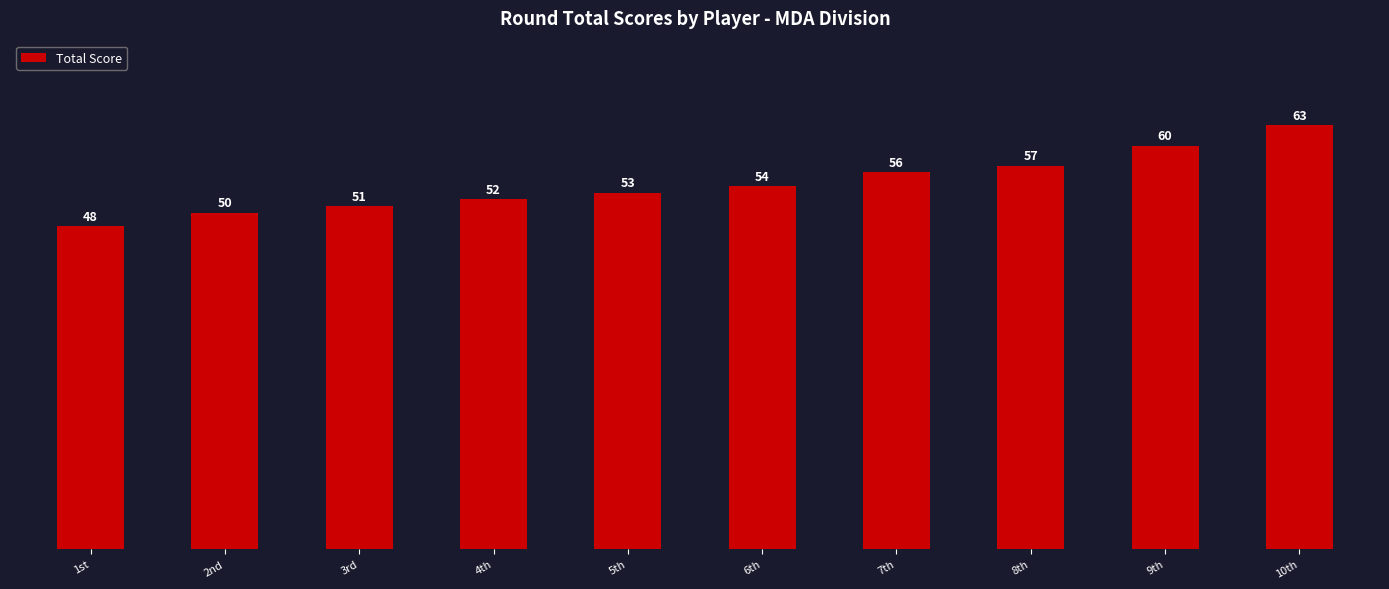

Rank the categories by value from highest to lowest.

10th, 9th, 8th, 7th, 6th, 5th, 4th, 3rd, 2nd, 1st